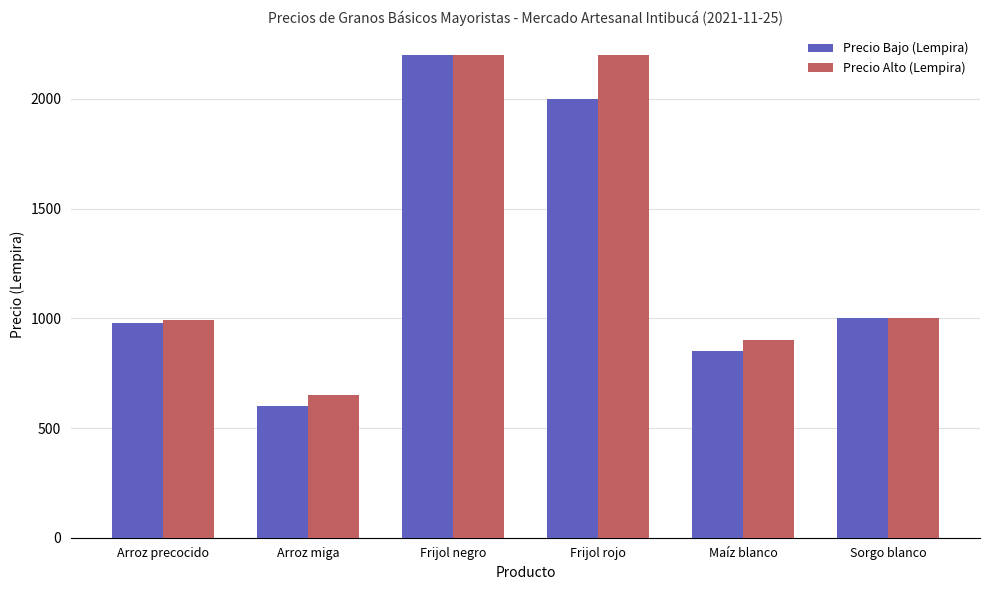

What is the total value across all series at Arroz precocido?

1970